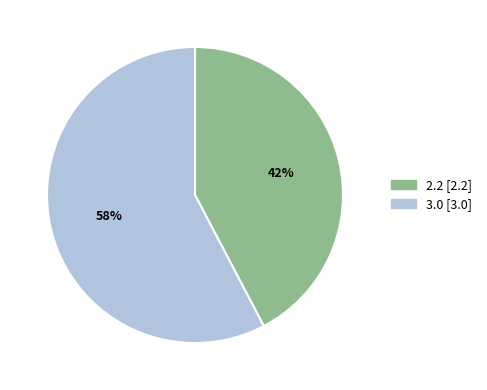

Rank the categories by value from highest to lowest.

3.0, 2.2